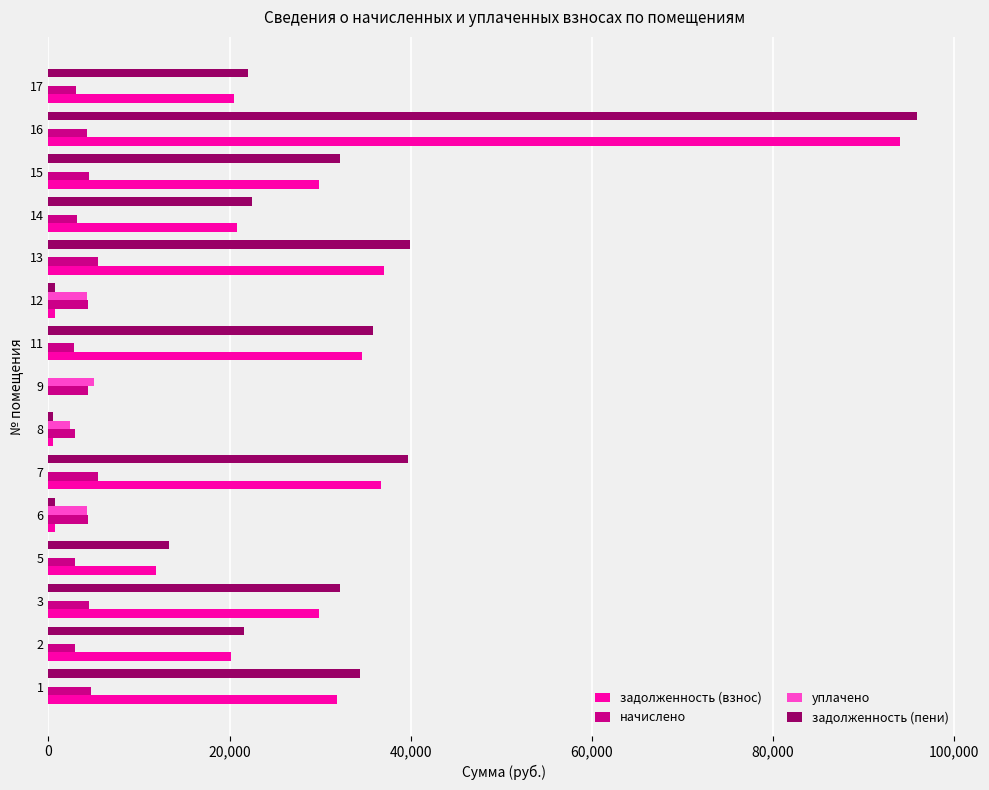

Count the number of data series in this chart.

4